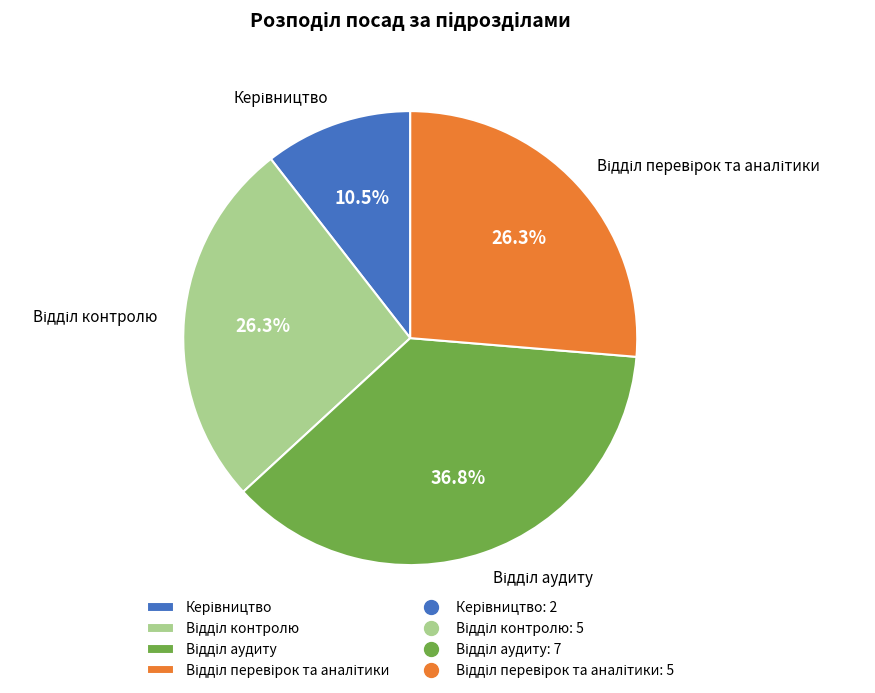

Does any single category account for the majority?

No